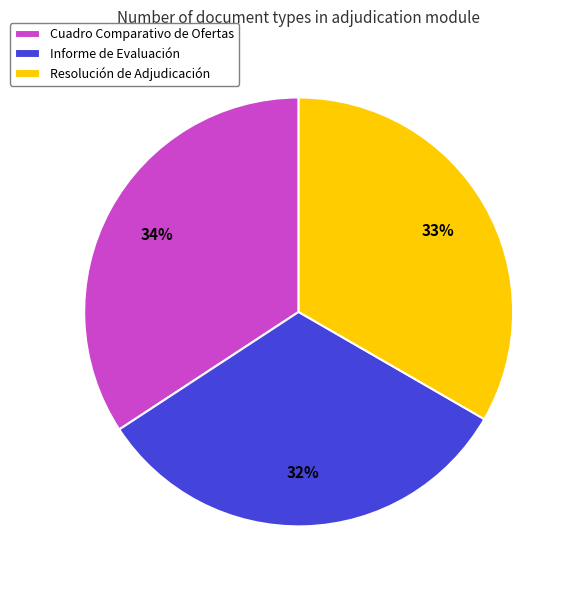

Is it true that Informe de Evaluación is 32% of the pie?

True